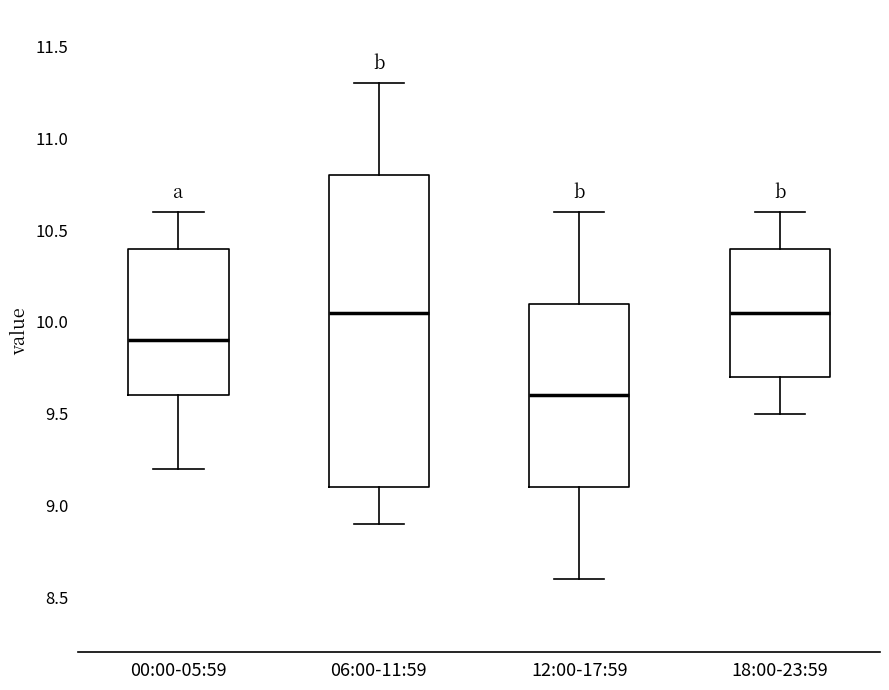

Reading left to right, read every box against the y-axis: the position of its median line, the range the box covers, and the ends of its whiskers. The values are not printed on the chart, so give them approximately, as read against the axis.

00:00-05:59: median 9.90, box 9.60 to 10.40, whiskers 9.20 to 10.60
06:00-11:59: median 10.05, box 9.10 to 10.80, whiskers 8.90 to 11.30
12:00-17:59: median 9.60, box 9.10 to 10.10, whiskers 8.60 to 10.60
18:00-23:59: median 10.05, box 9.70 to 10.40, whiskers 9.50 to 10.60